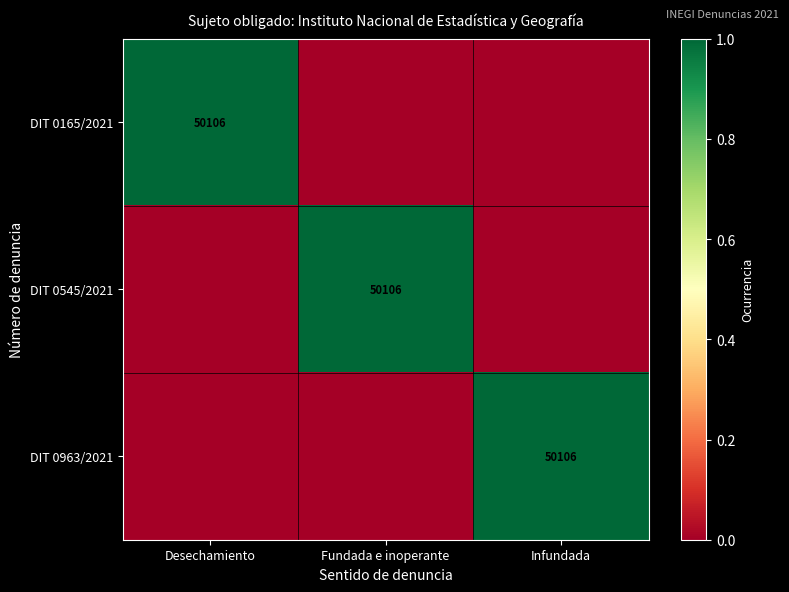

At which category is the sum across all series the highest?

Desechamiento